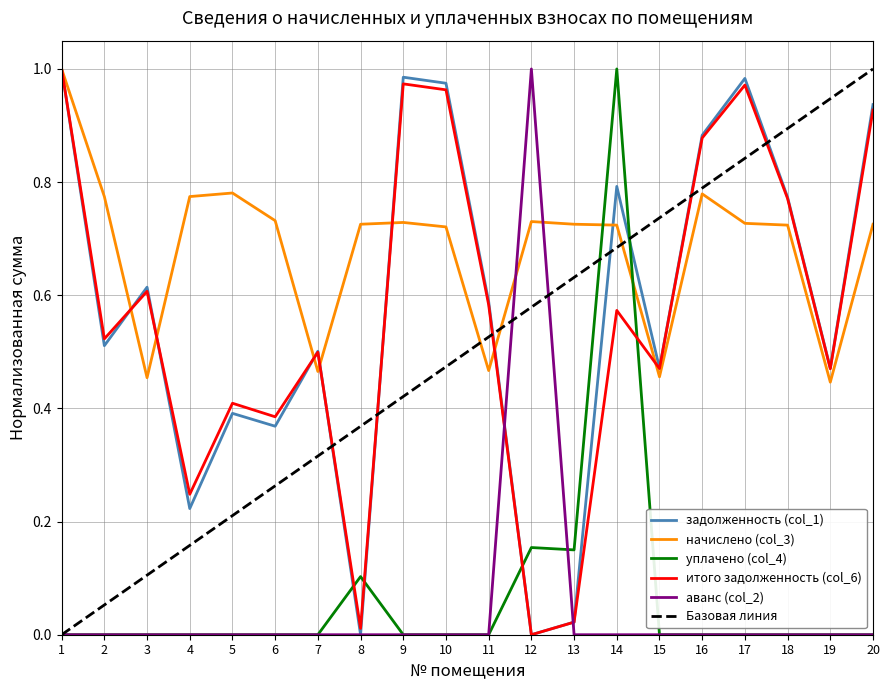

What is the average value of the уплачено (col_4) series?

0.1